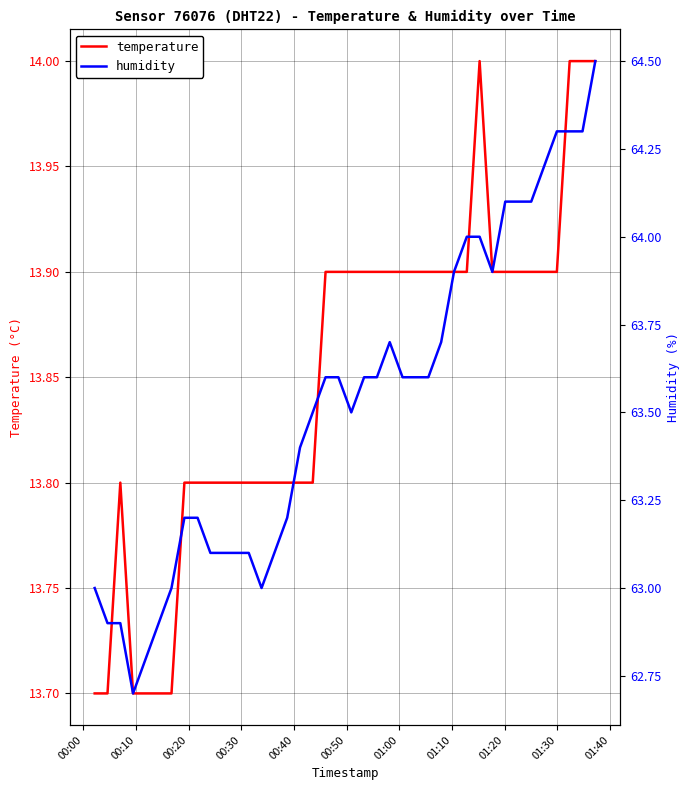

How many data points does each series have?

40